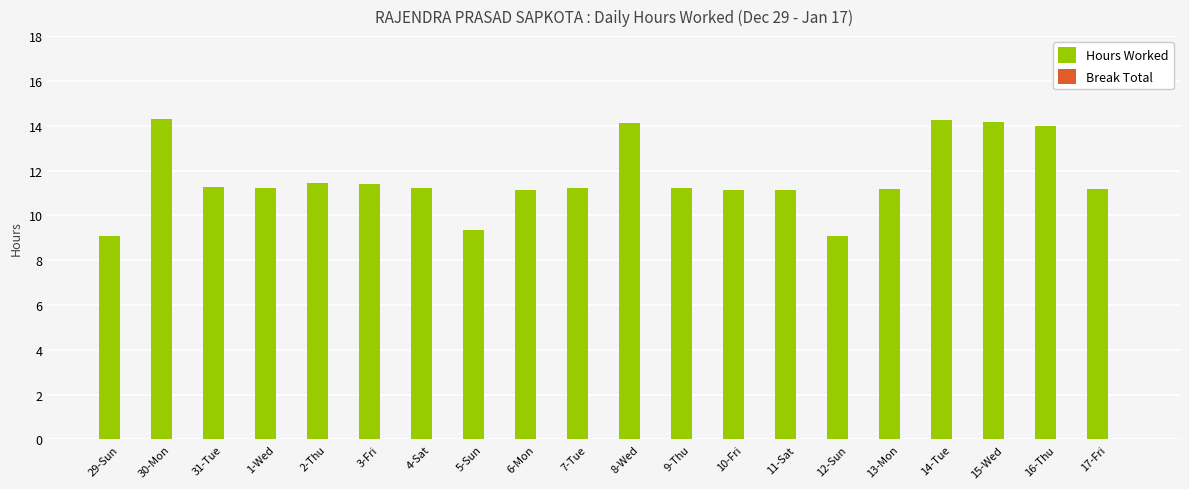

What is the difference between the values at 29-Sun and 8-Wed?

5.0